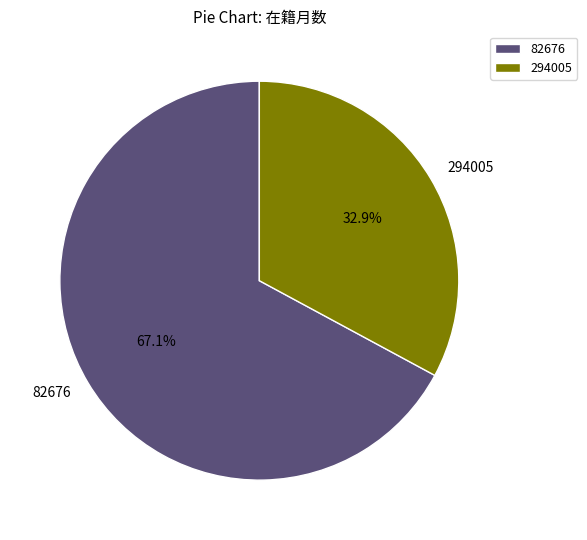

Which category has the biggest portion of the pie?

82676